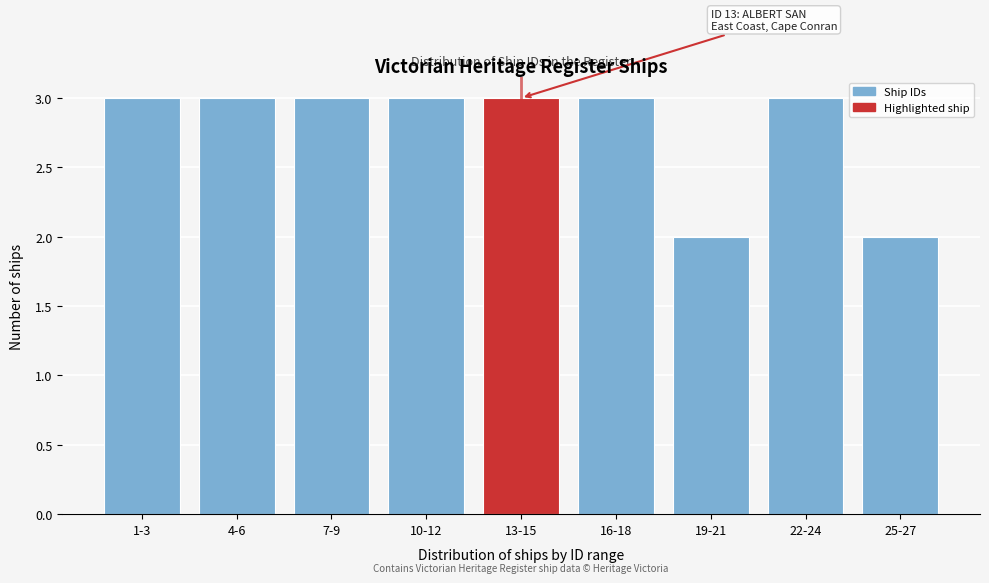

Reading left to right, what are all the values shown in this chart?

3	3	3	3	3	3	2	3	2